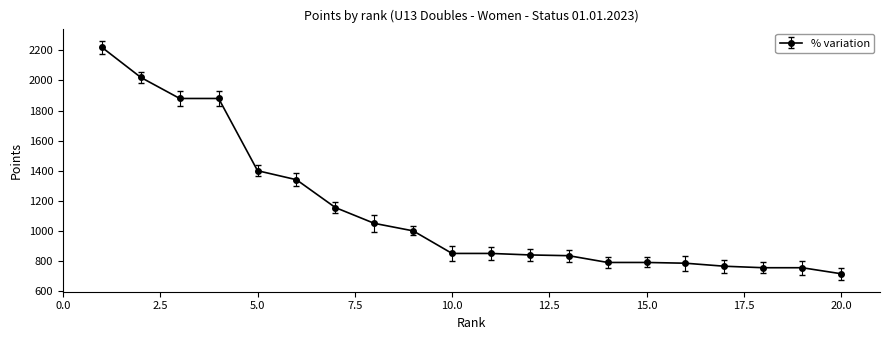

How many values are below 850?

9